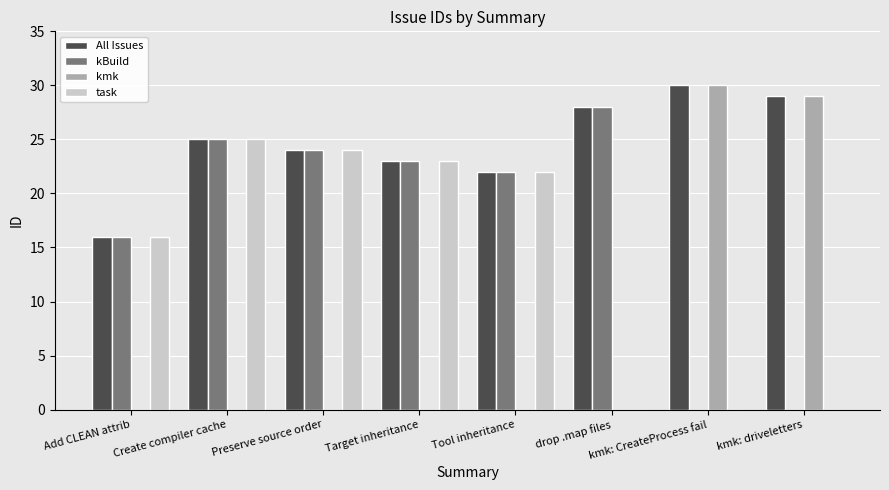

Are the bars grouped side by side (vs. stacked)?

Yes